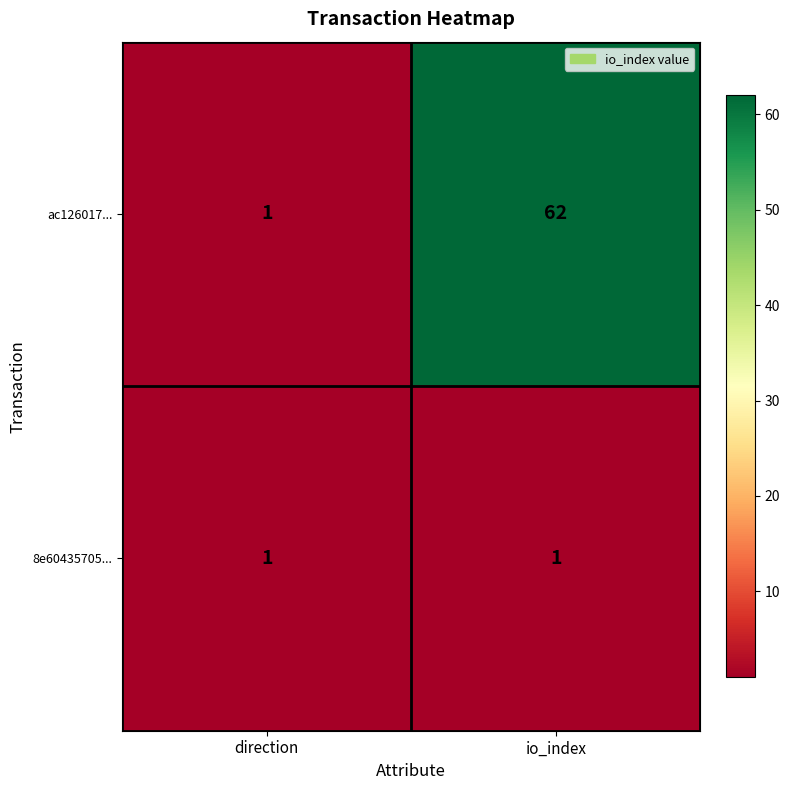

Rank the series at io_index from lowest to highest value.

8e60435705..., ac126017...